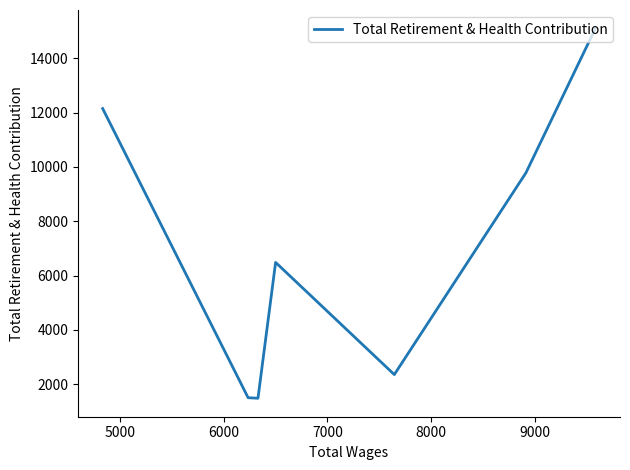

What is the smallest value displayed?

1480